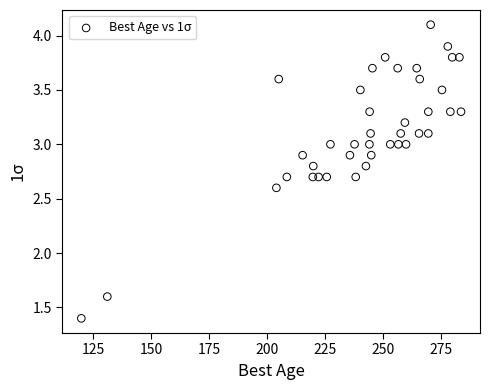

What Y value in the scatter plot is closest to 2?

1.6